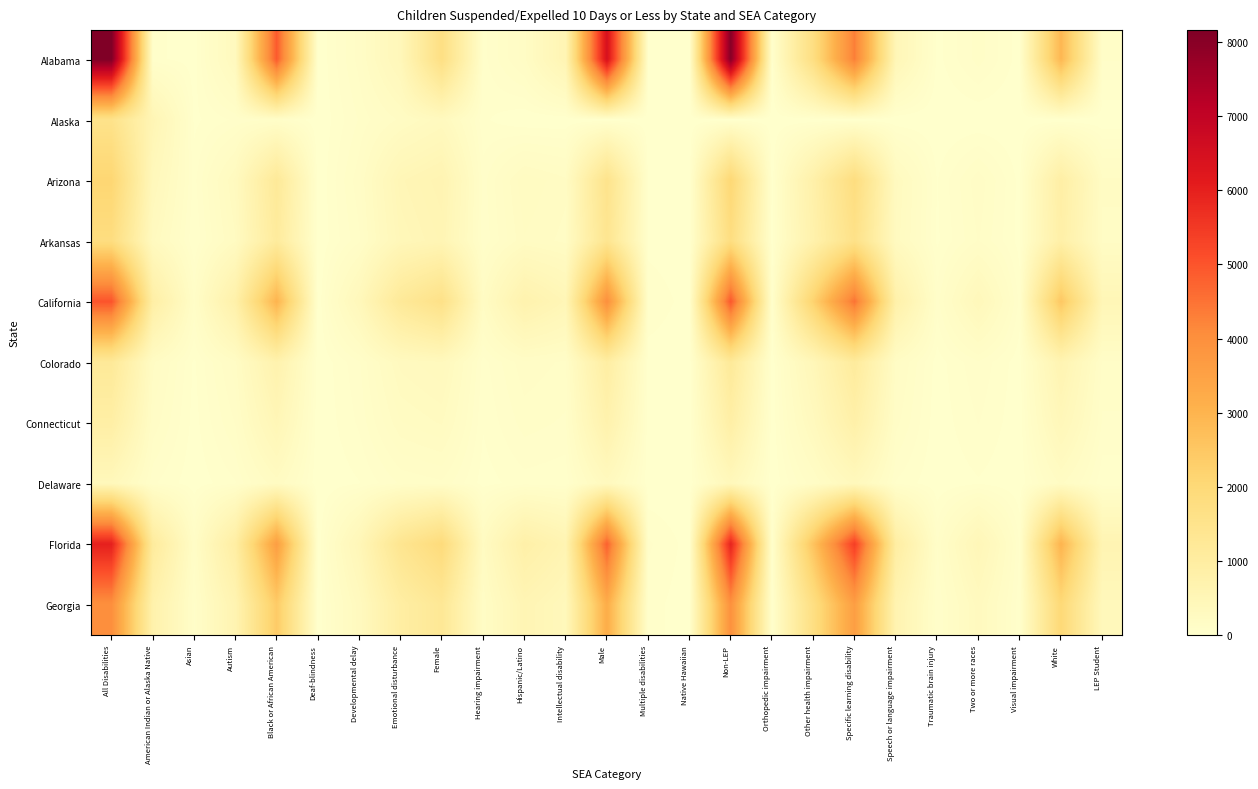

How many series are shown in this chart?

10